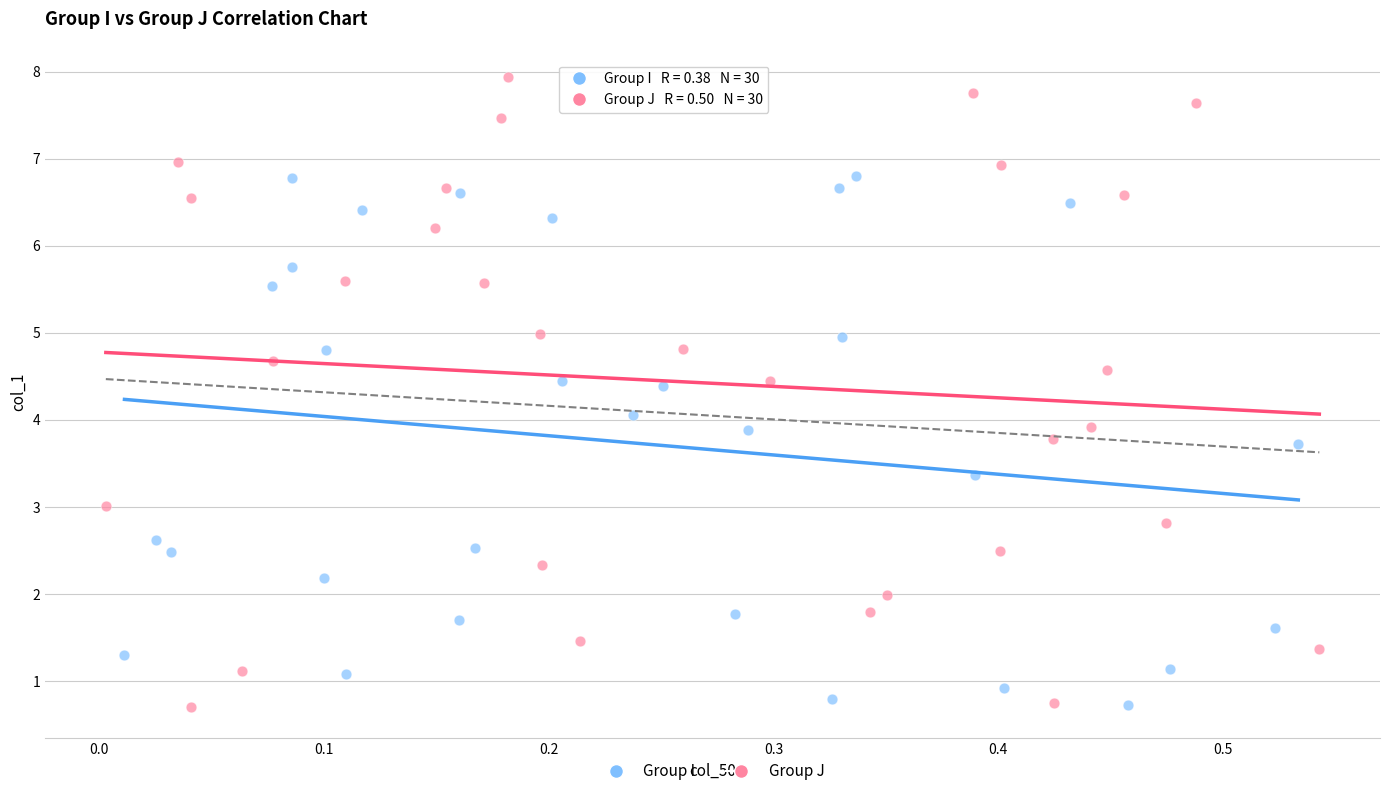

Which series reaches the maximum Y coordinate?

Group J